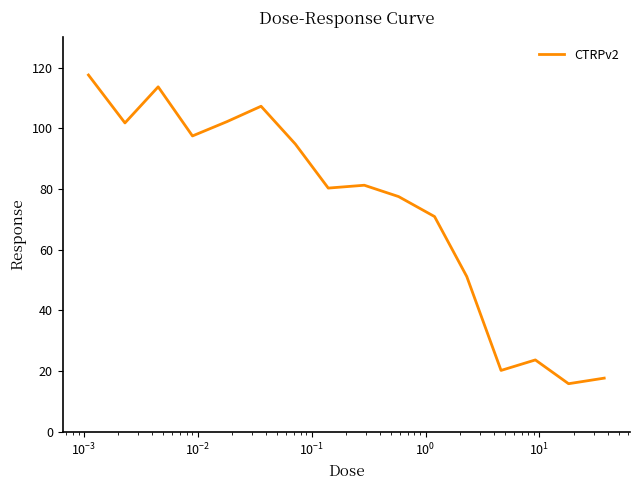

What is the difference between the maximum and minimum values?

101.8